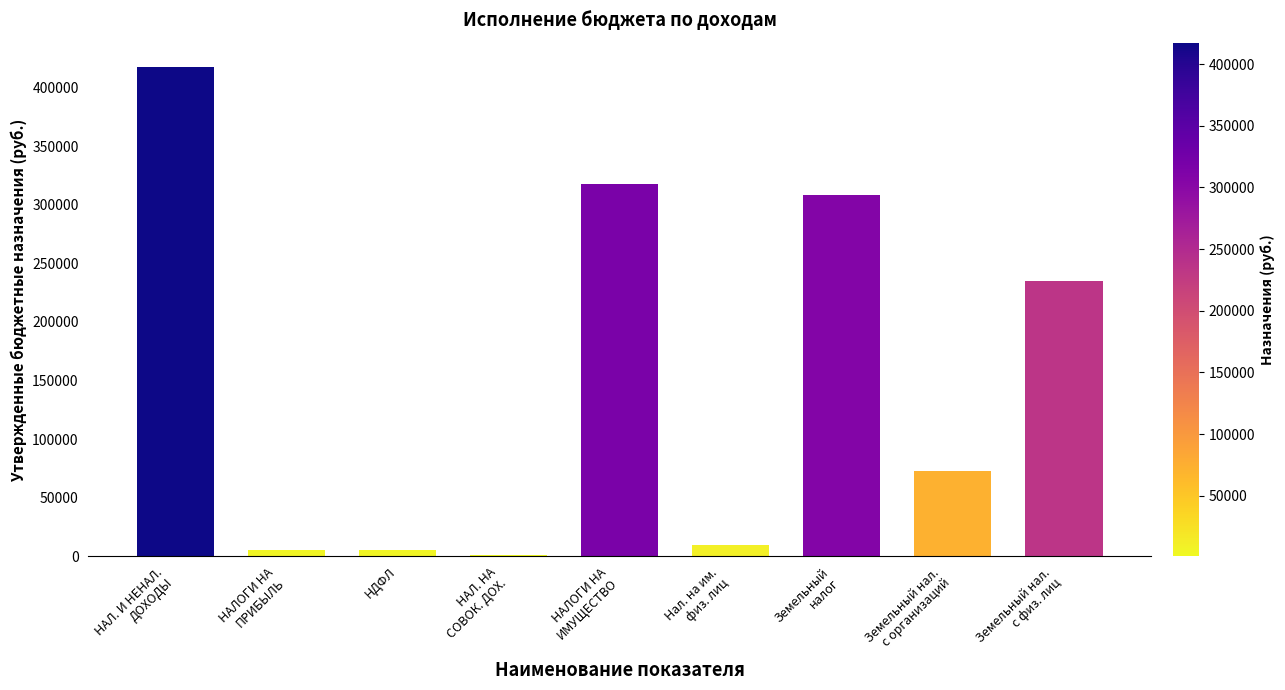

Reading left to right, list all the values displayed in this chart.

417315	5000	5000	1000	318000	10000	308000	73000	235000